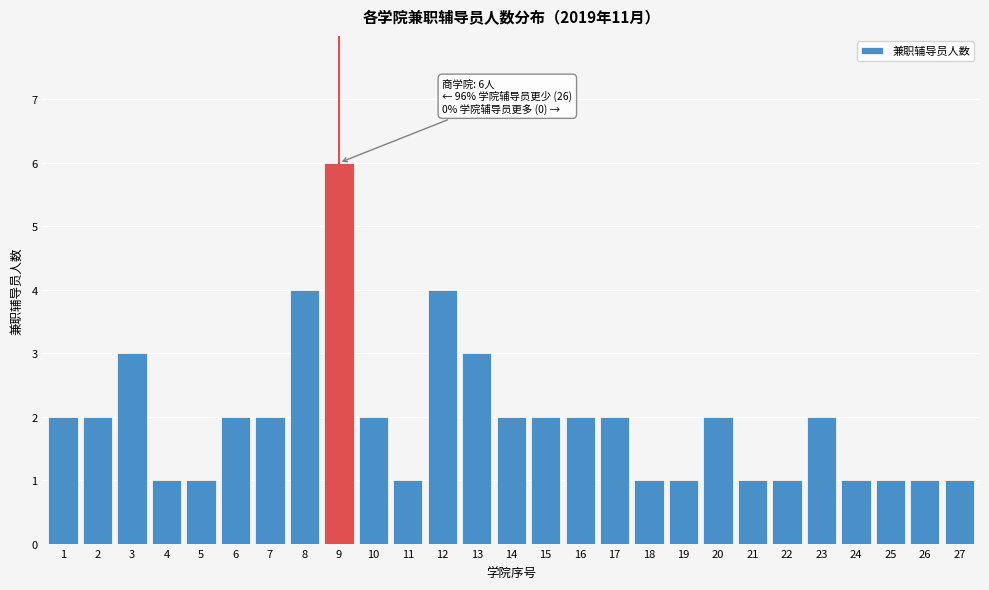

Reading right to left, transcribe all the data shown in this chart.

27=1	26=1	25=1	24=1	23=2	22=1	21=1	20=2	19=1	18=1	17=2	16=2	15=2	14=2	13=3	12=4	11=1	10=2	9=6	8=4	7=2	6=2	5=1	4=1	3=3	2=2	1=2